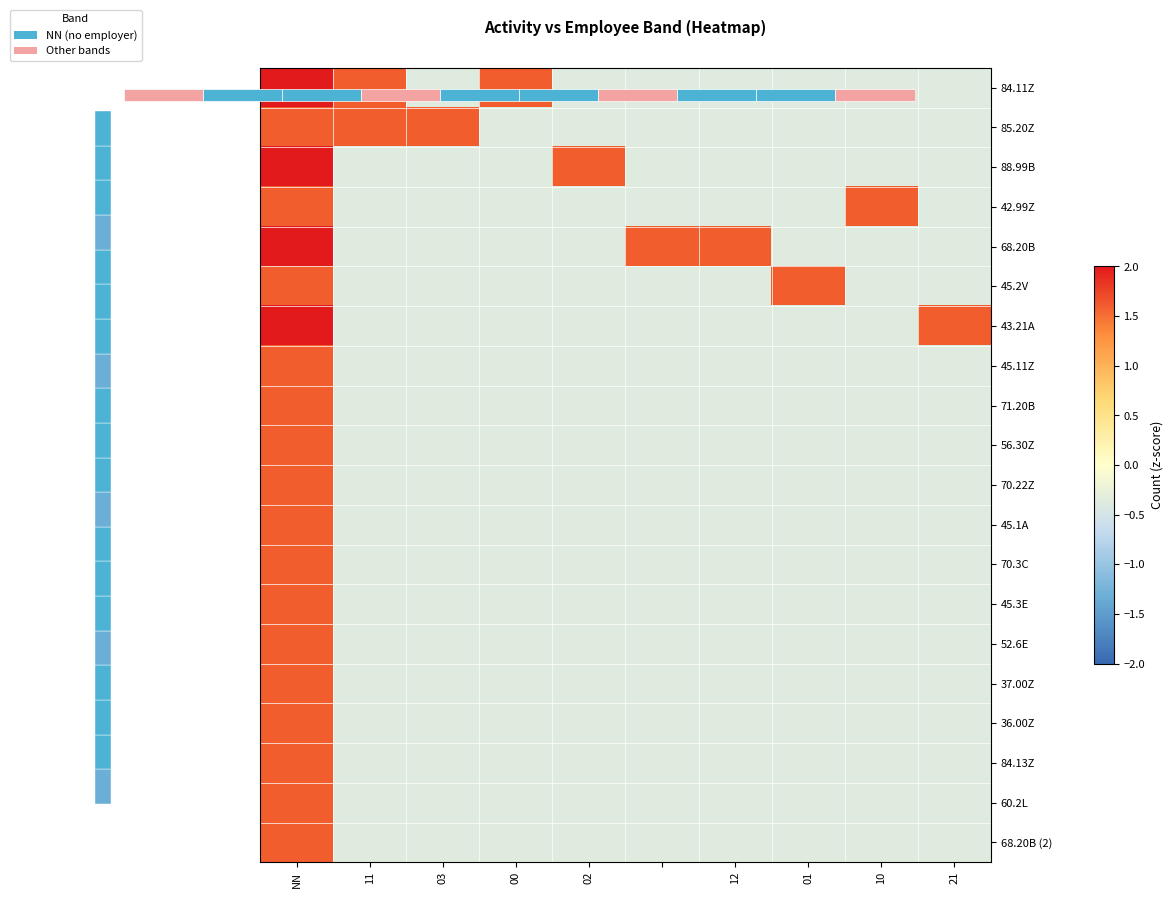

Which series has the largest total across all categories?

68.20B